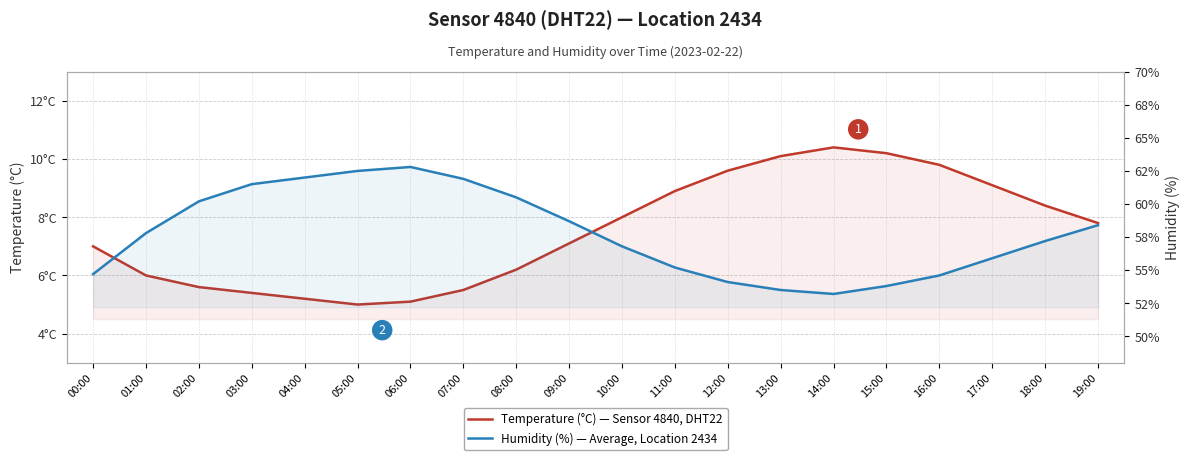

Reading left to right, list all the values displayed in this chart.

Temperature (°C) — Sensor 4840, DHT22: 00:00=7.0	01:00=6.0	02:00=5.6	03:00=5.4	04:00=5.2	05:00=5.0	06:00=5.1	07:00=5.5	08:00=6.2	09:00=7.1	10:00=8.0	11:00=8.9	12:00=9.6	13:00=10.1	14:00=10.4	15:00=10.2	16:00=9.8	17:00=9.1	18:00=8.4	19:00=7.8
Humidity (%) — Average, Location 2434: 00:00=54.7	01:00=57.8	02:00=60.2	03:00=61.5	04:00=62.0	05:00=62.5	06:00=62.8	07:00=61.9	08:00=60.5	09:00=58.7	10:00=56.8	11:00=55.2	12:00=54.1	13:00=53.5	14:00=53.2	15:00=53.8	16:00=54.6	17:00=55.9	18:00=57.2	19:00=58.4